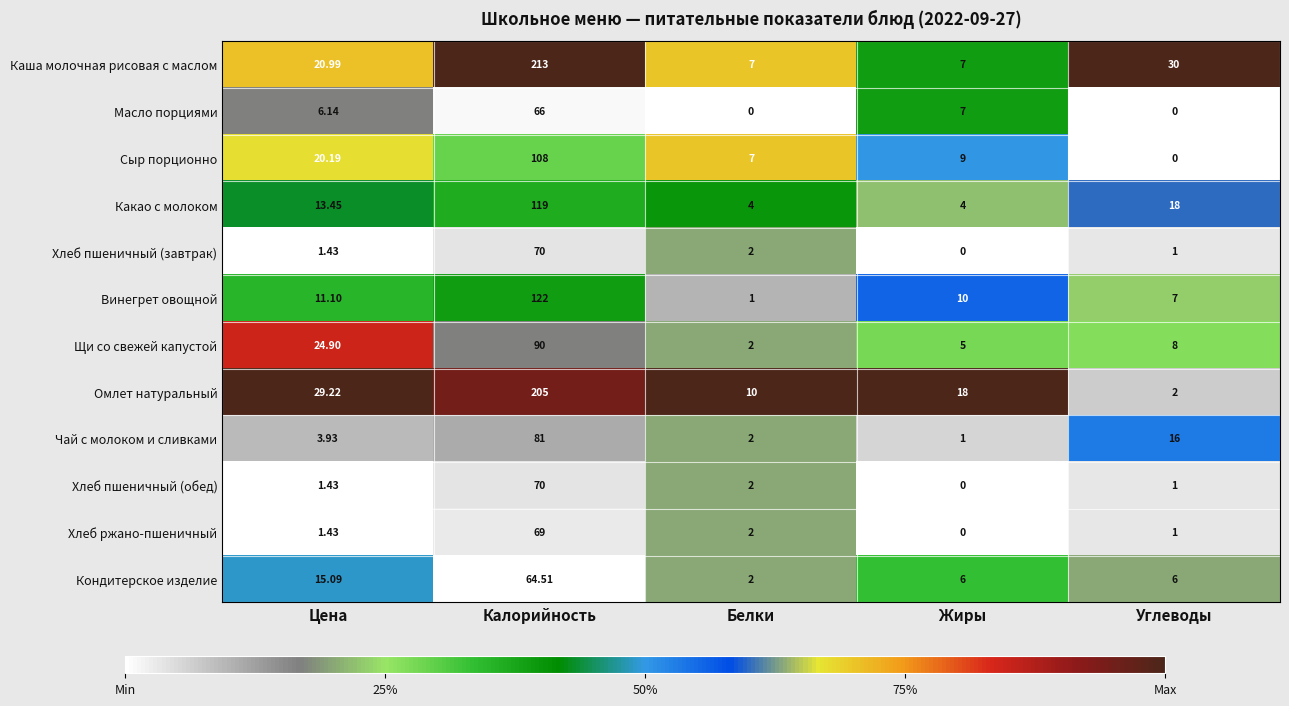

At which category does the chart reach its peak across all series?

Калорийность